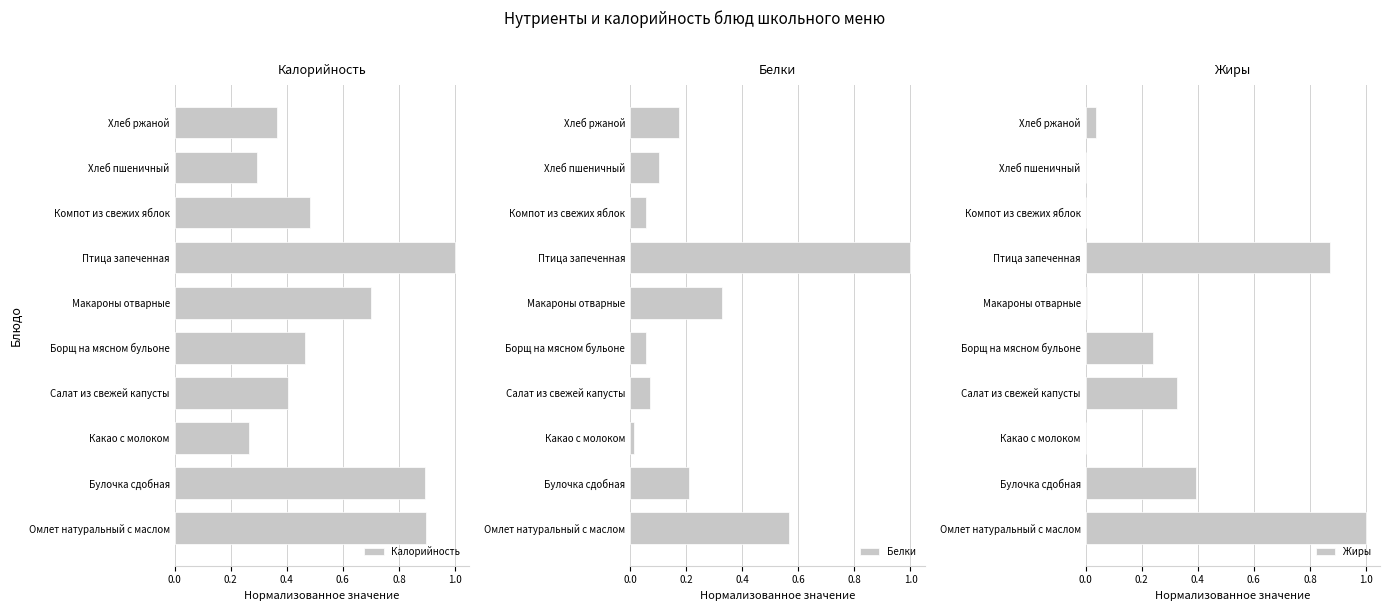

Are the bars grouped side by side (vs. stacked)?

Yes